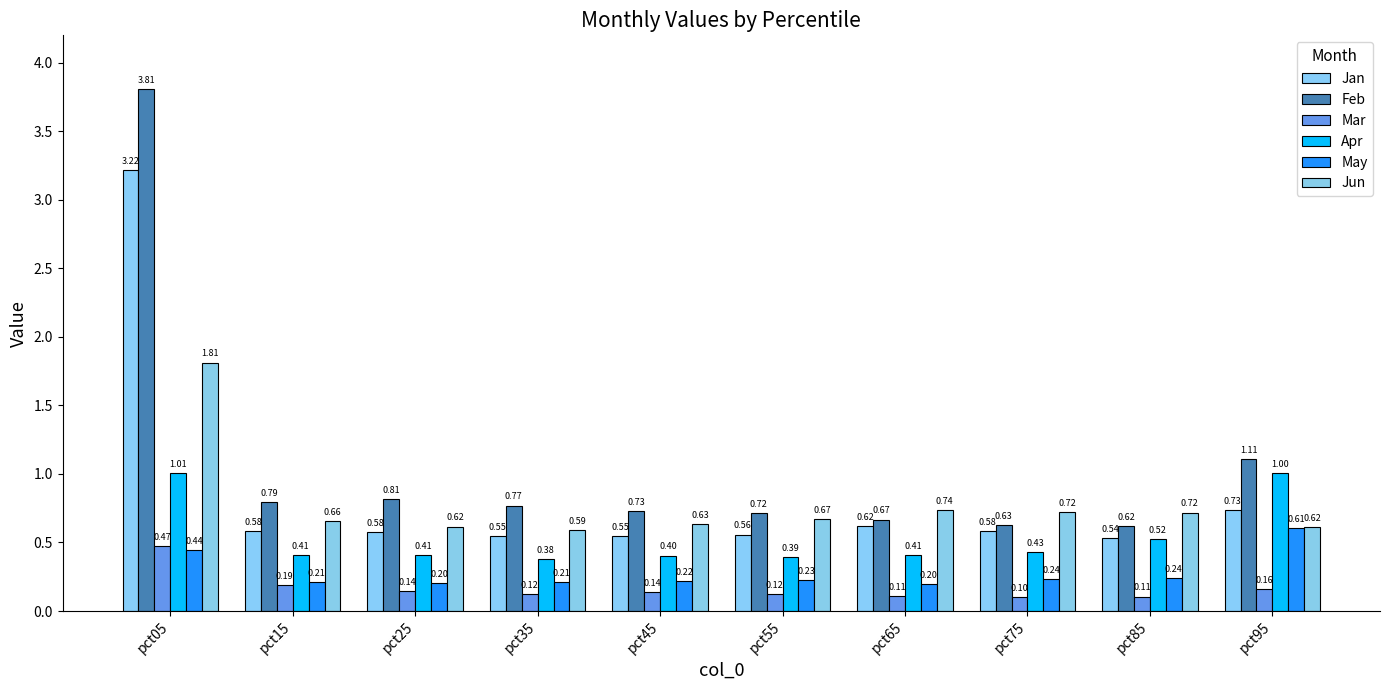

What is the value of the Jun bar at the 5th from the left?

0.6